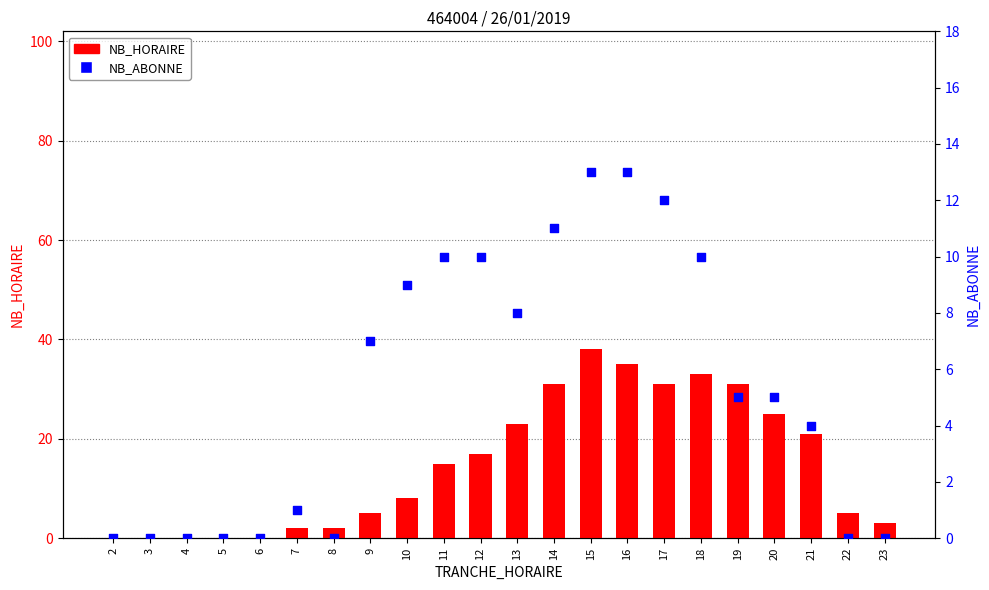

Is the value of NB_HORAIRE at 7 greater than the value of NB_ABONNE at 8?

Yes